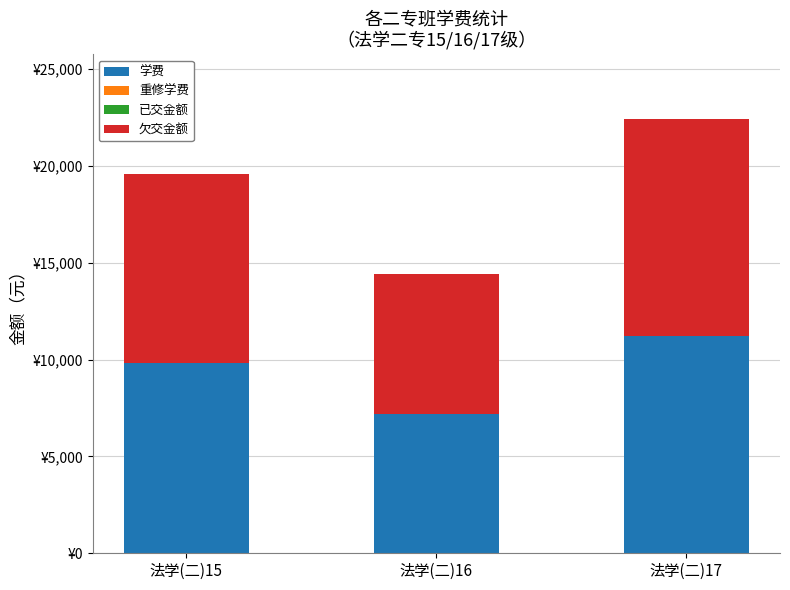

Where is 欠交金额 nearest to the value 9200?

法学(二)15